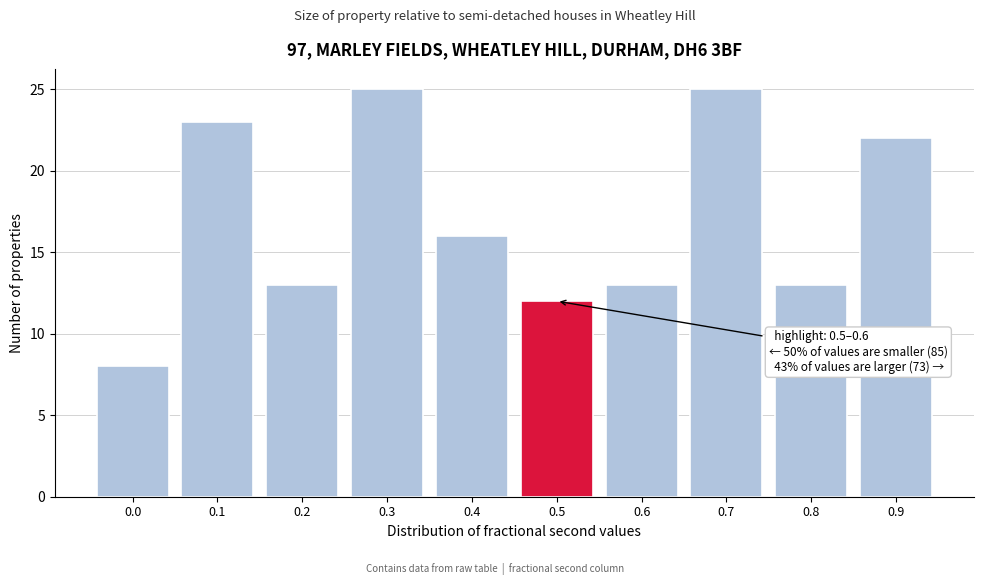

Reading left to right, extract all data points from this chart.

0.0=8	0.1=23	0.2=13	0.3=25	0.4=16	0.5=12	0.6=13	0.7=25	0.8=13	0.9=22